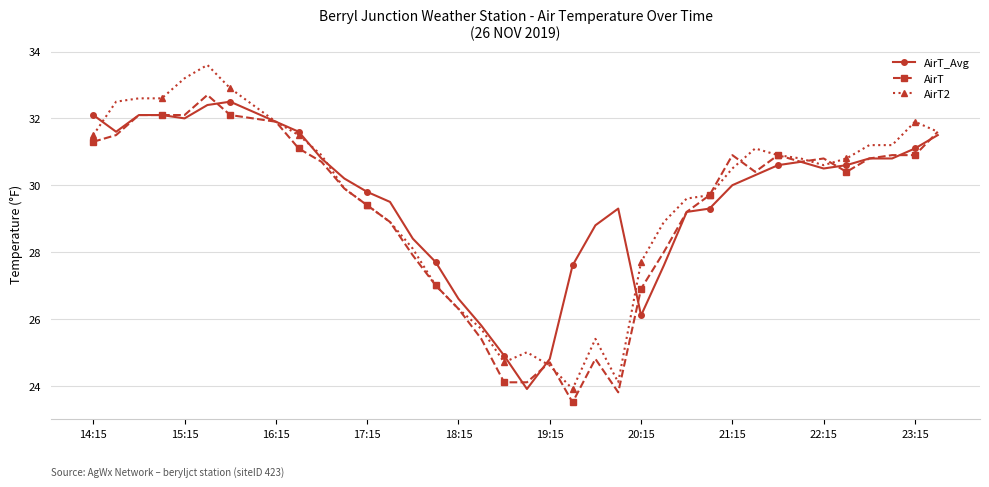

True or false: AirT and AirT_Avg cross at least once.

True